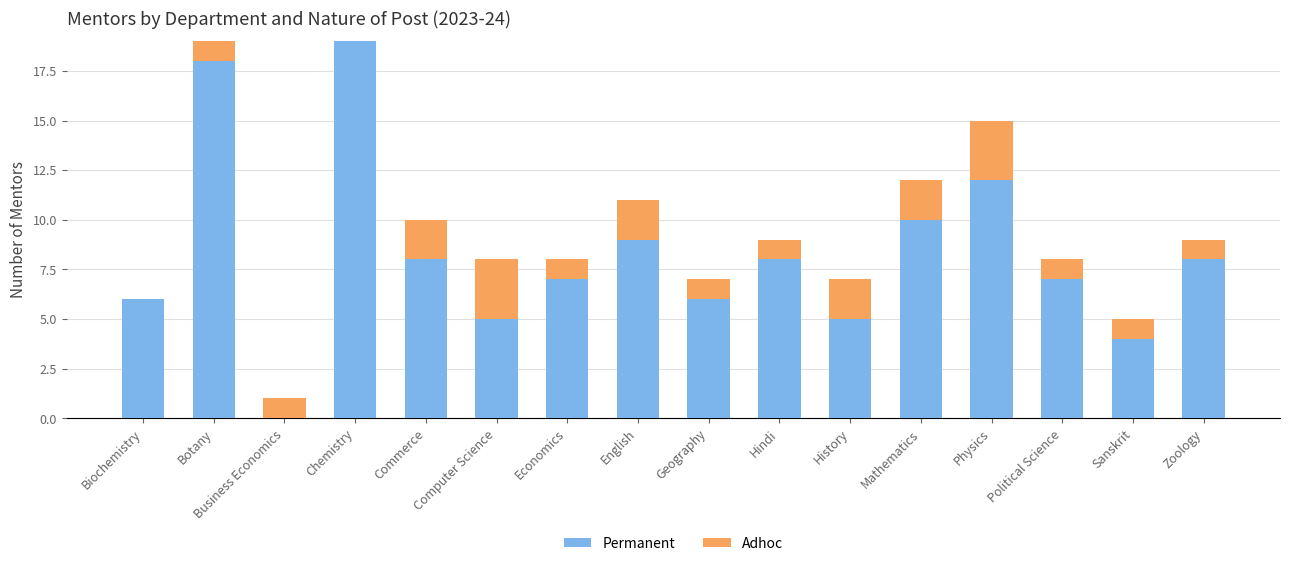

At which label does Permanent first exceed 8?

Botany